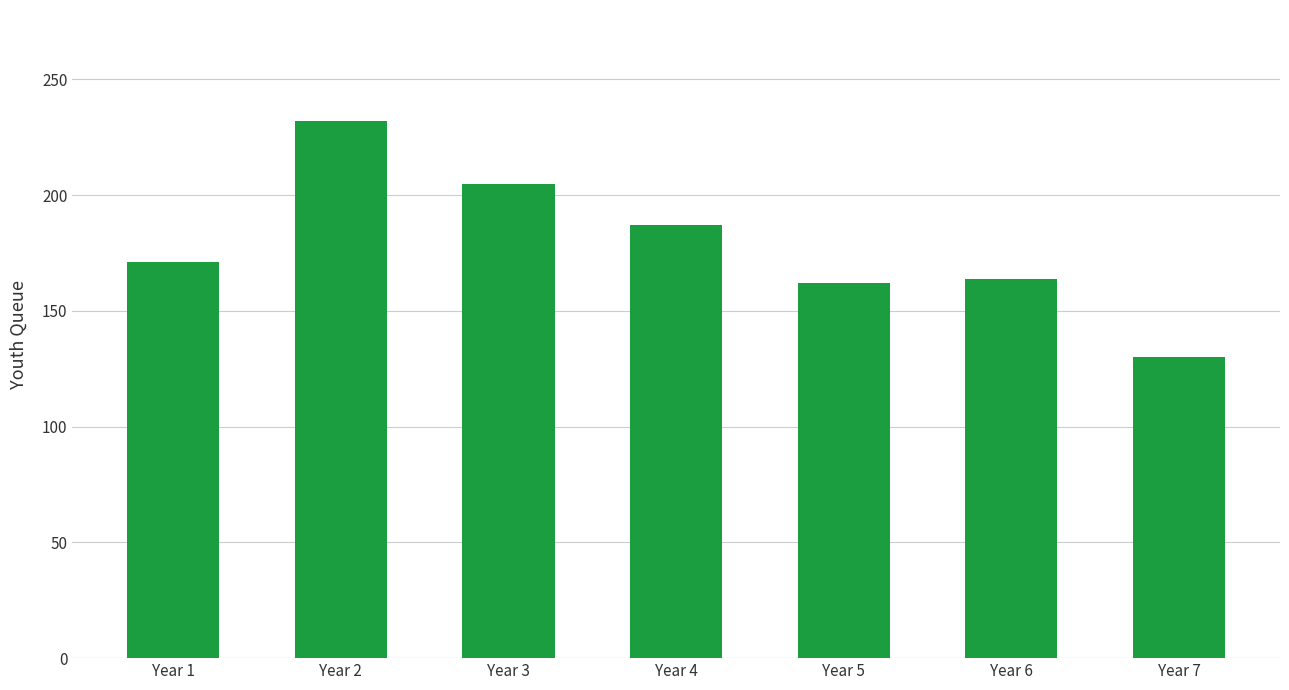

How many bars are there in total?

7